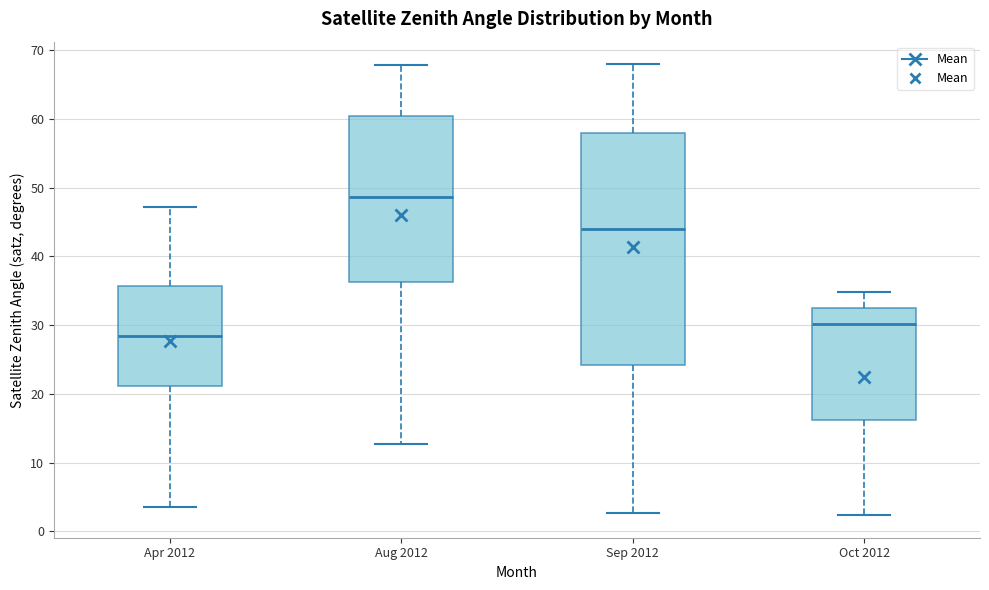

Which box is the tallest, from its lower edge to its upper edge?

Sep 2012